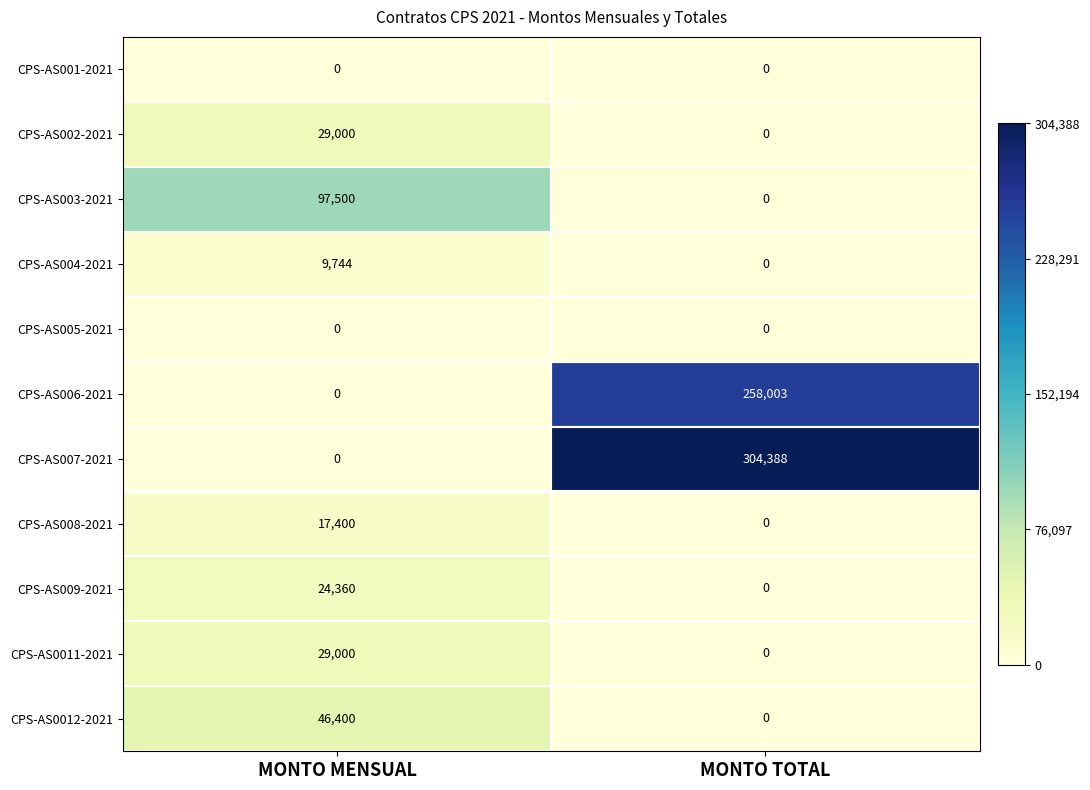

Which series has the largest range (max minus min)?

CPS-AS007-2021